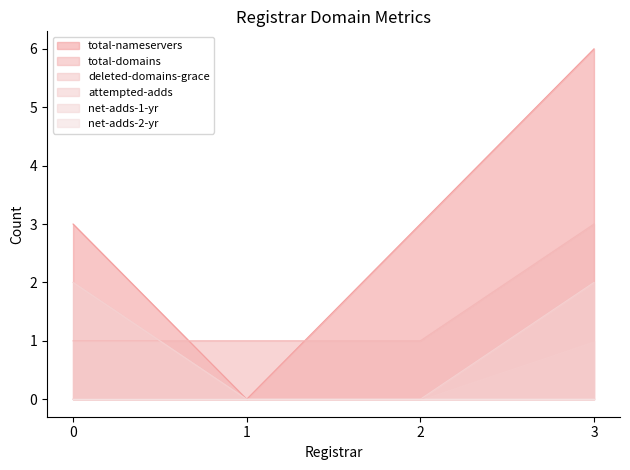

Which series has the widest spread of values?

total-nameservers